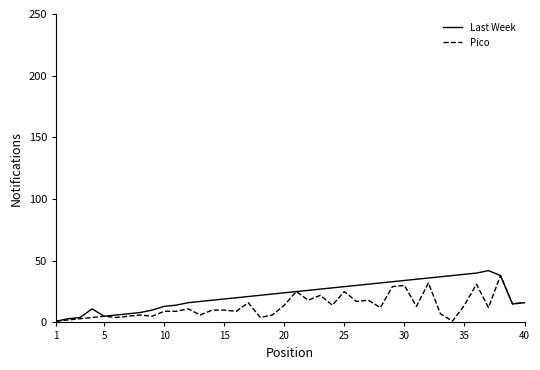

What is the maximum value shown in the chart?

42